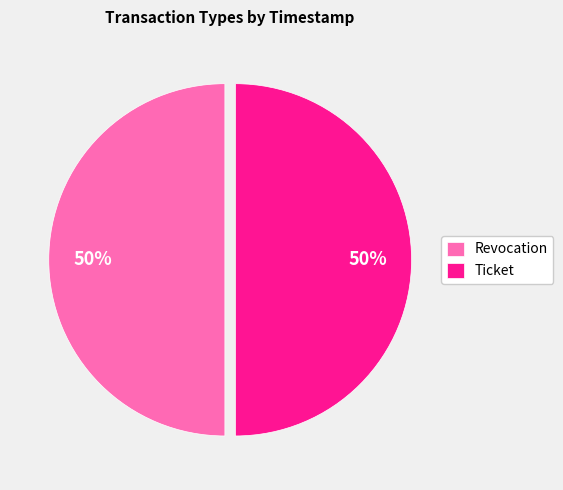

To the nearest percent, what percentage of the pie is Revocation?

50%